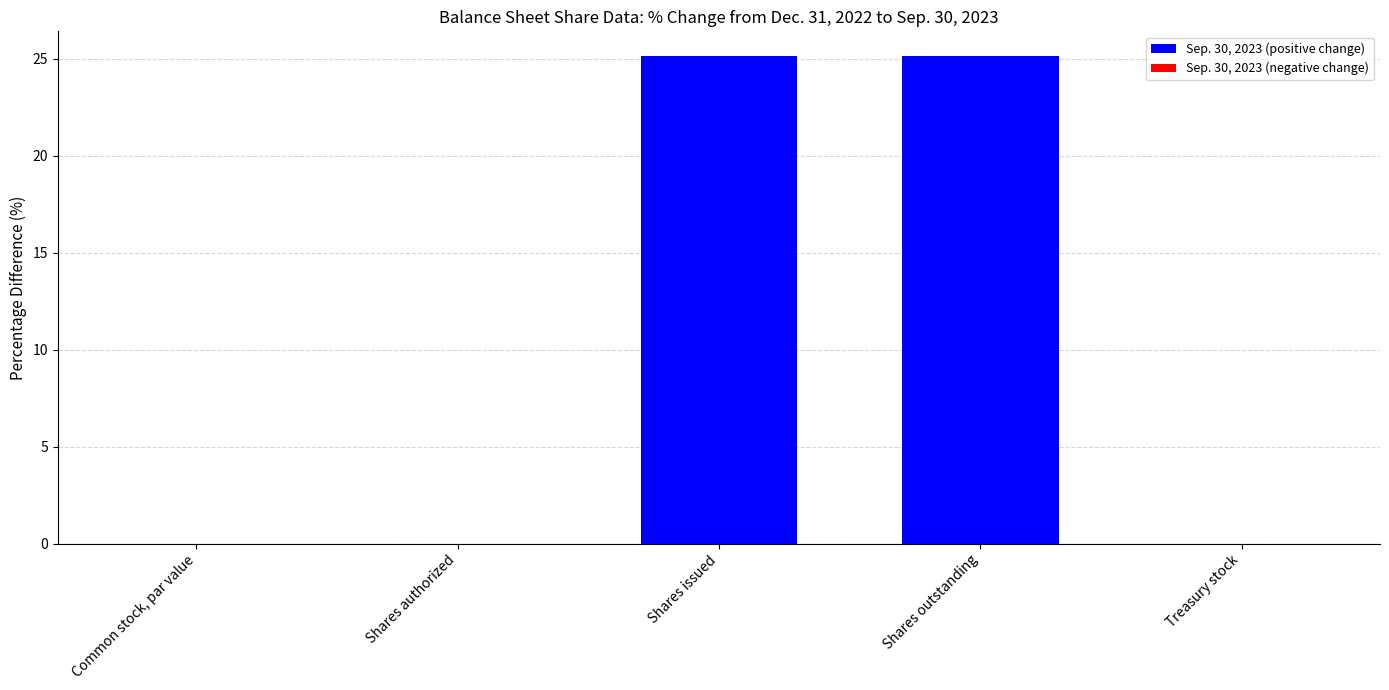

What is the change in value from Shares outstanding to Treasury stock?

-25.1